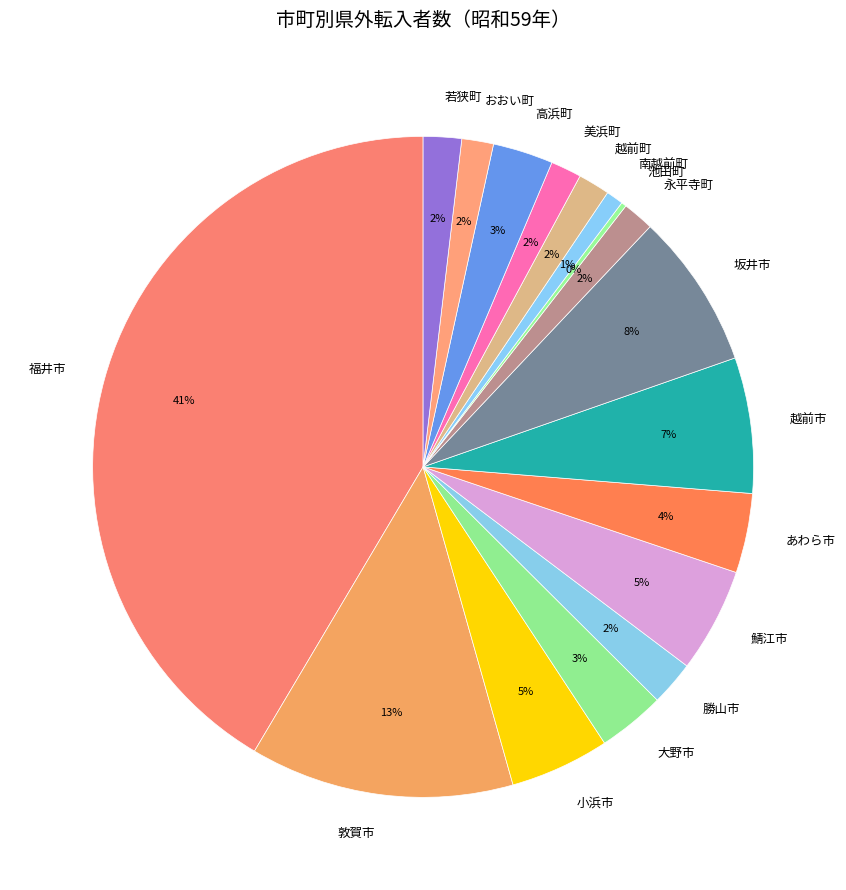

To the nearest percent, what is the difference between the 越前市 and 敦賀市 slice percentages?

6%